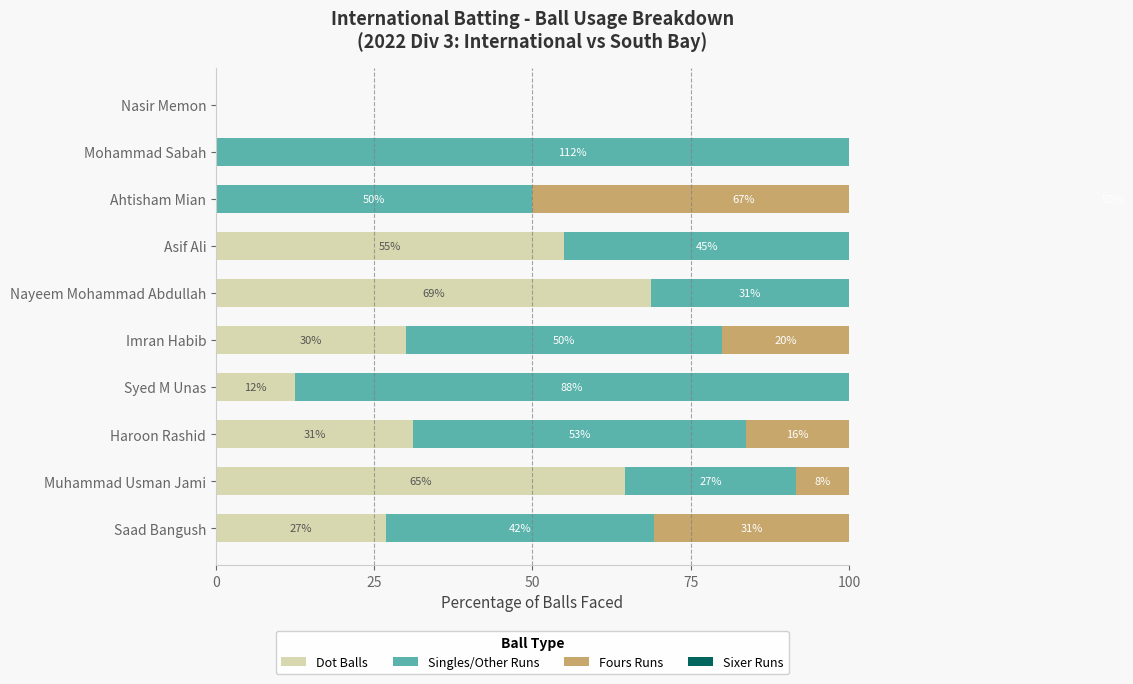

What is the highest value of the Sixer Runs series?

50.0